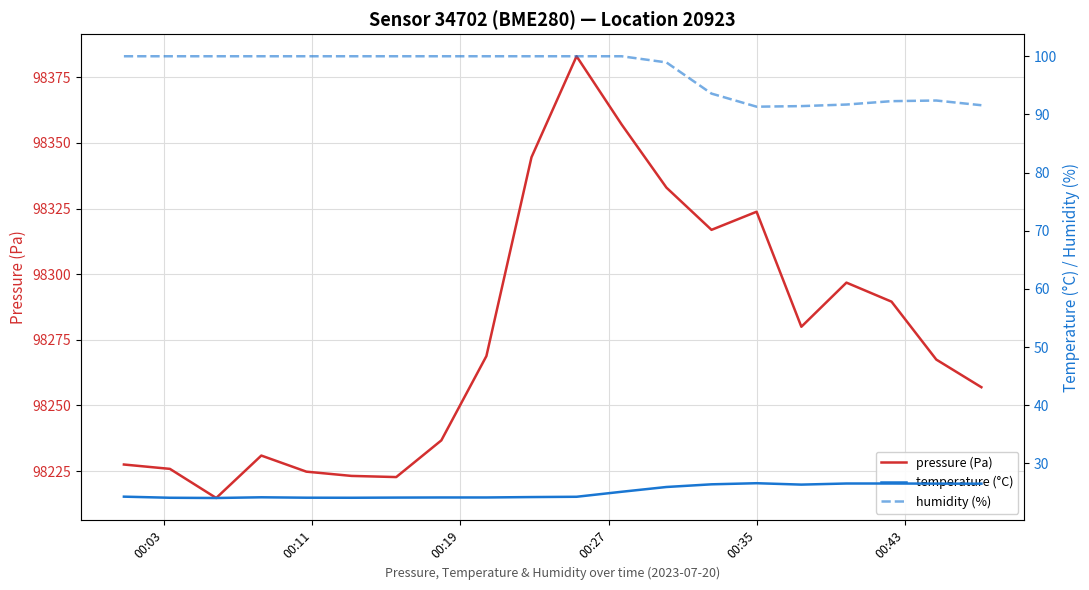

True or false: temperature (°C) and pressure (Pa) cross at least once.

False